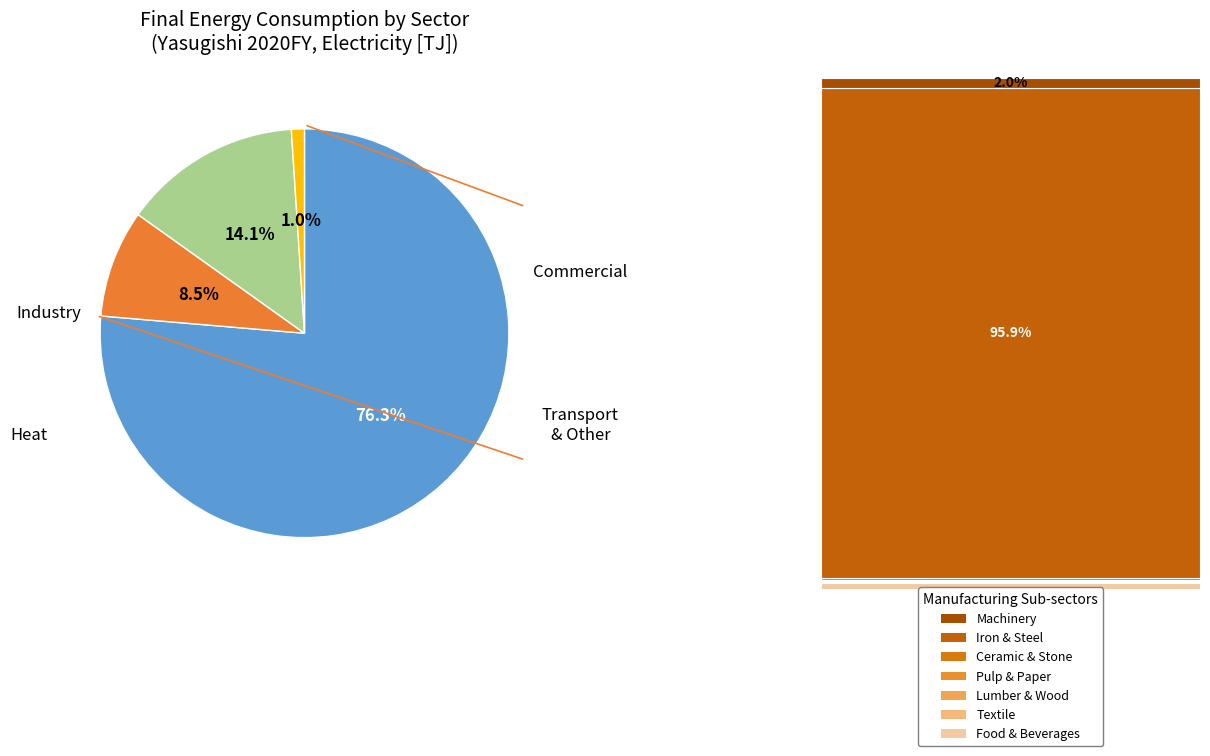

To the nearest percent, what is the difference between the largest and smallest slice percentages?

75%